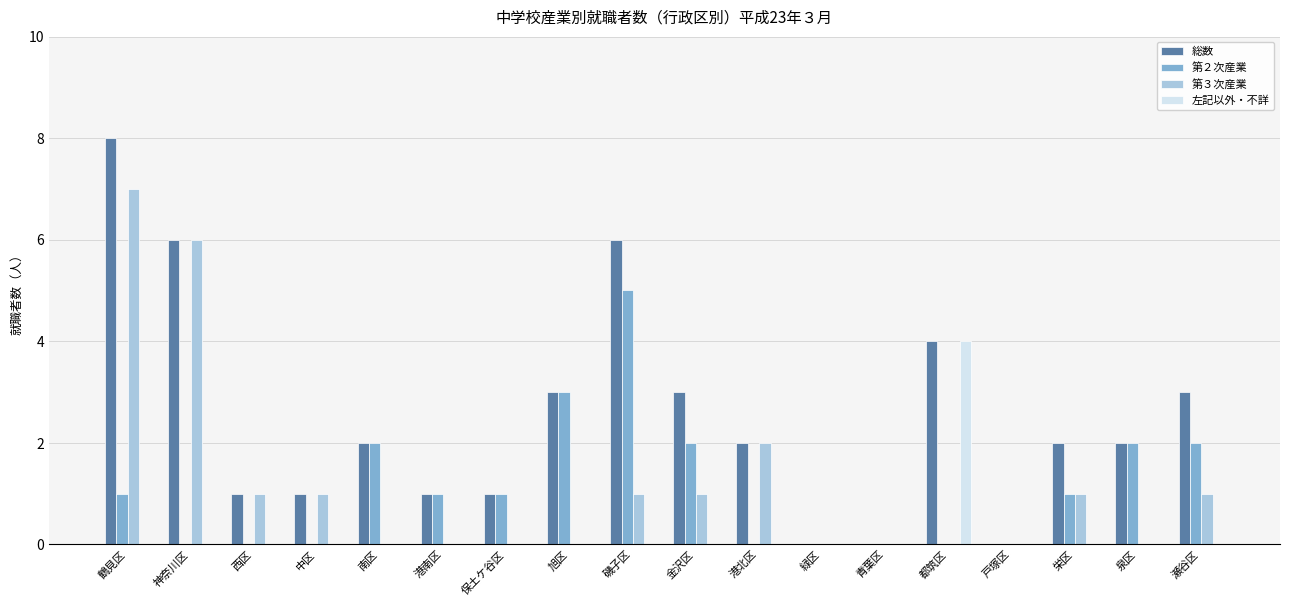

What is the greatest value displayed?

8